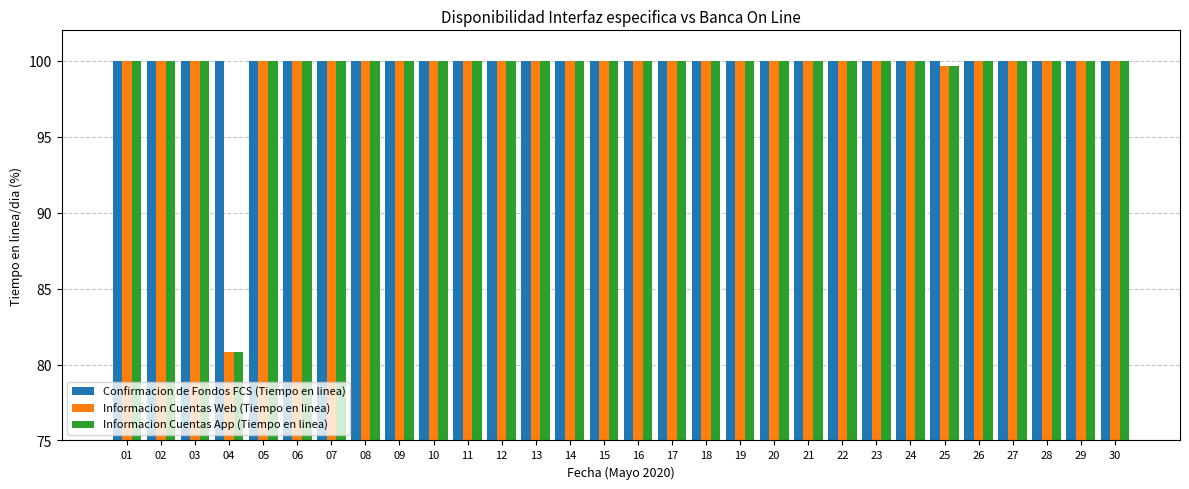

What is the sum of all Confirmacion de Fondos FCS (Tiempo en linea) values?

3000.0